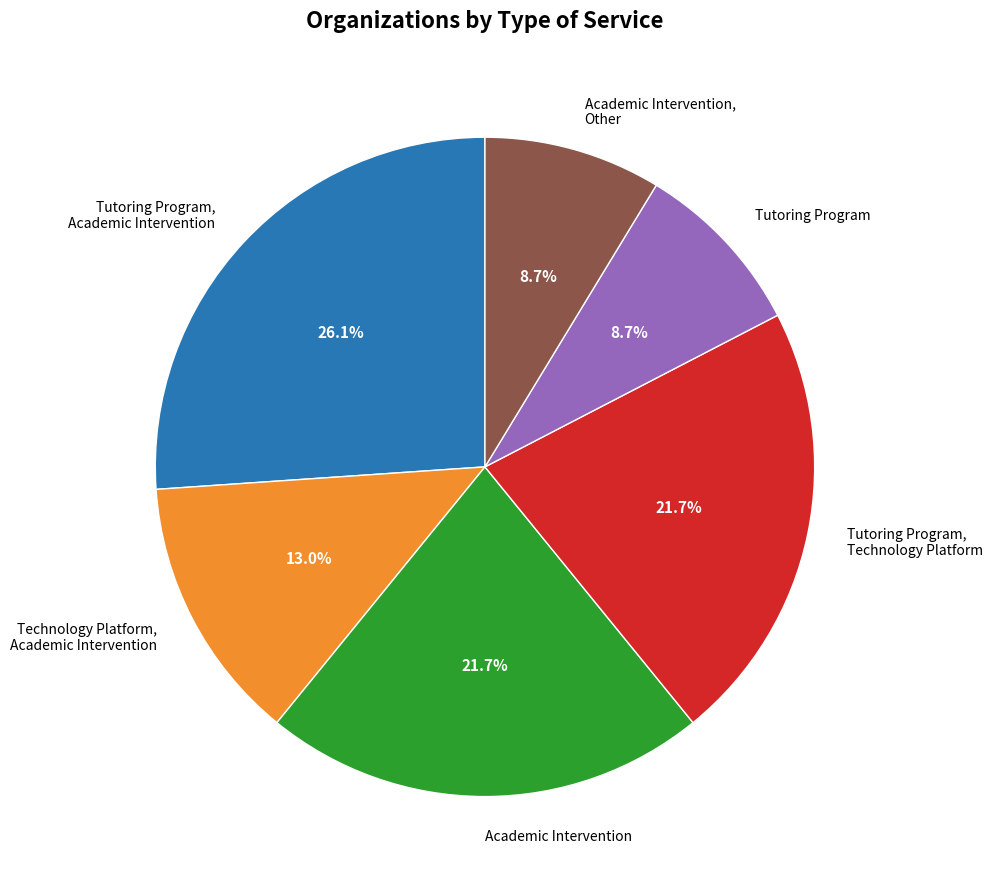

Count the number of slices in the pie.

6